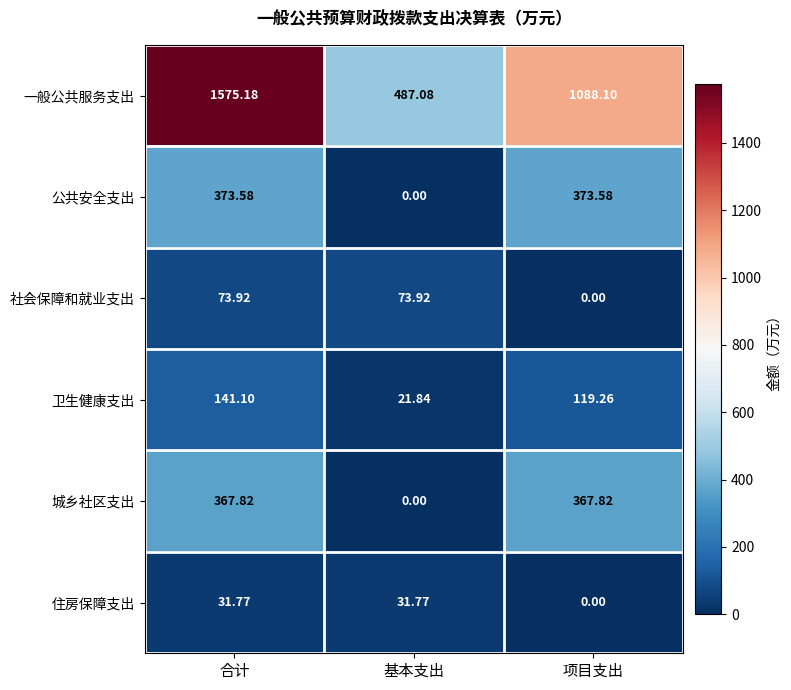

At which category is the sum across all series the highest?

合计